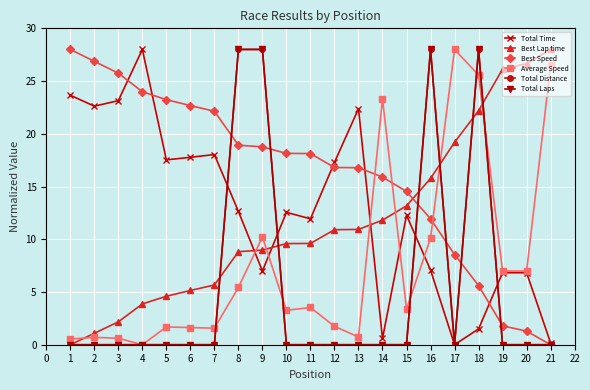

What is the difference between the maximum and minimum values in the Average Speed series?

28.0